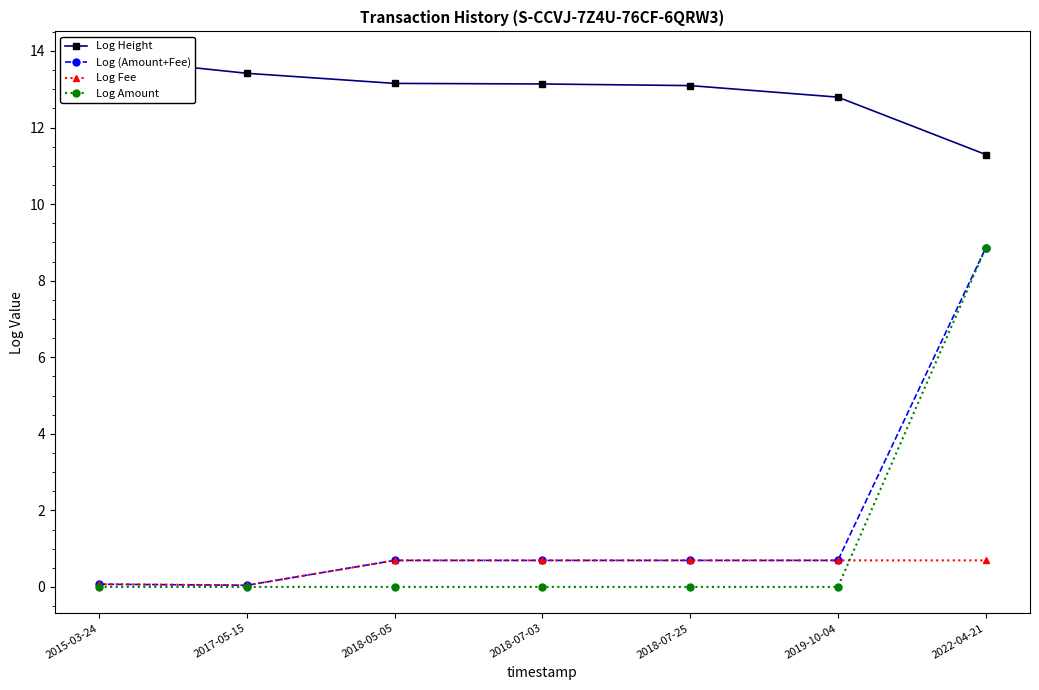

What is the difference between the maximum and minimum values in the Log Amount series?

8.9